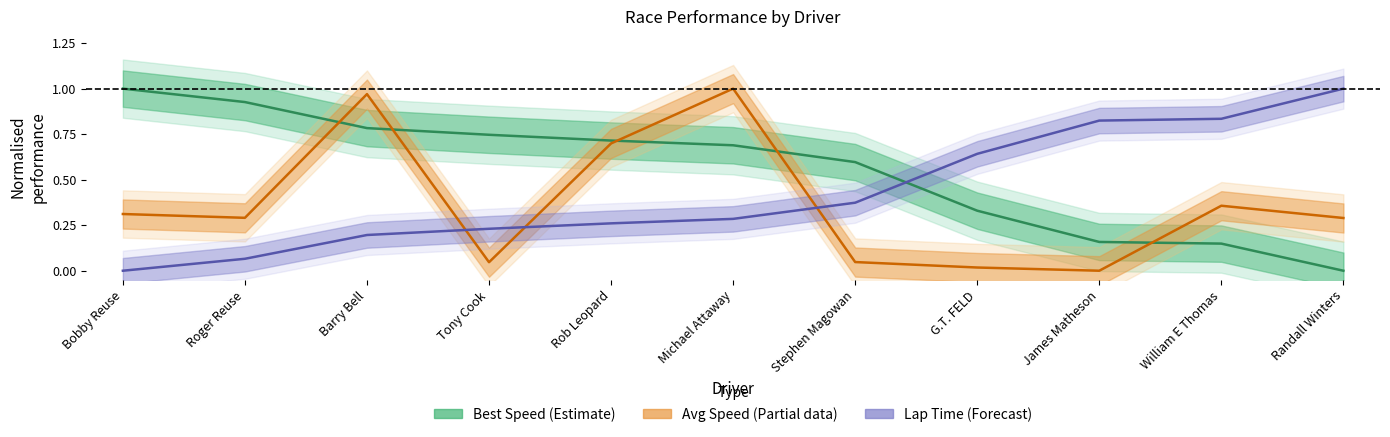

Reading left to right, list all the values displayed in this chart.

Best Lap time: Bobby Reuse=0.0	Roger Reuse=0.1	Barry Bell=0.2	Tony Cook=0.2	Rob Leopard=0.3	Michael Attaway=0.3	Stephen Magowan=0.4	G.T. FELD=0.6	James Matheson=0.8	William E Thomas=0.8	Randall Winters=1.0
Best Speed: Bobby Reuse=1.0	Roger Reuse=0.9	Barry Bell=0.8	Tony Cook=0.7	Rob Leopard=0.7	Michael Attaway=0.7	Stephen Magowan=0.6	G.T. FELD=0.3	James Matheson=0.2	William E Thomas=0.1	Randall Winters=0.0
Average Speed: Bobby Reuse=0.3	Roger Reuse=0.3	Barry Bell=1.0	Tony Cook=0.0	Rob Leopard=0.7	Michael Attaway=1.0	Stephen Magowan=0.0	G.T. FELD=0.0	James Matheson=0.0	William E Thomas=0.4	Randall Winters=0.3